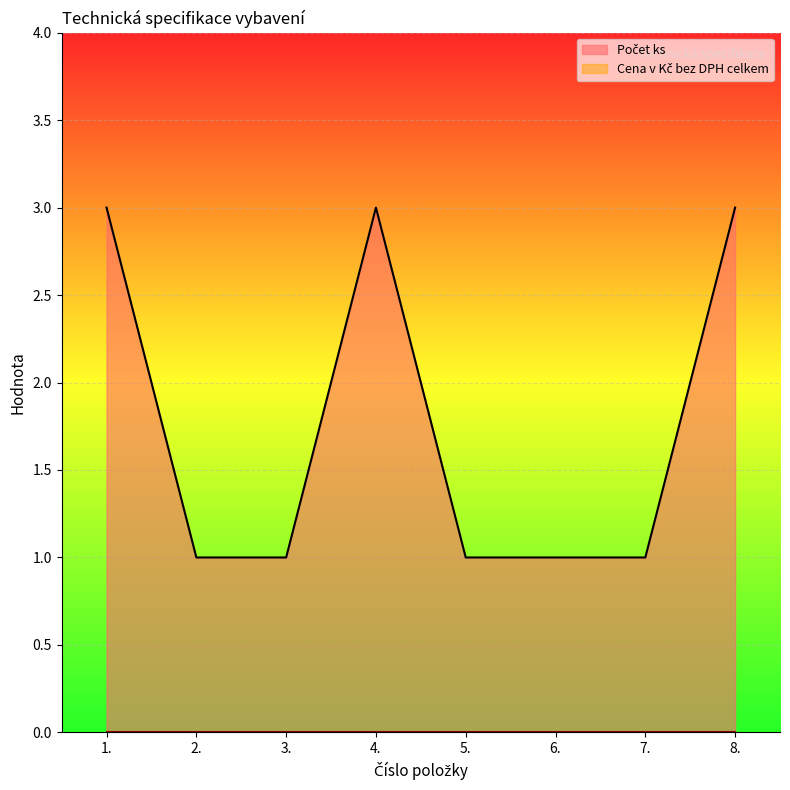

Does the chart display data point markers on the line(s)?

No